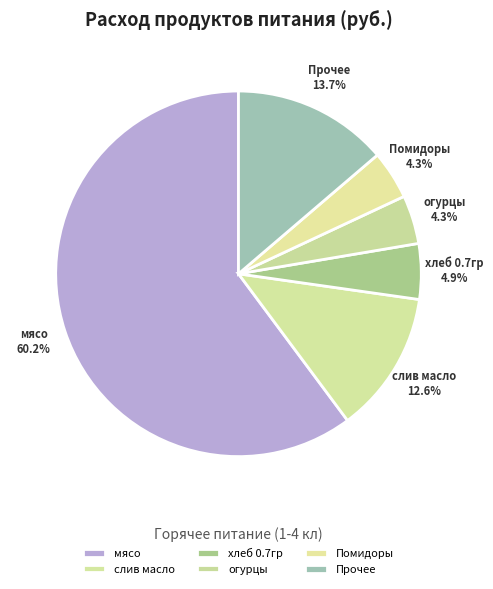

True or false: Помидоры accounts for 4% of the total.

True